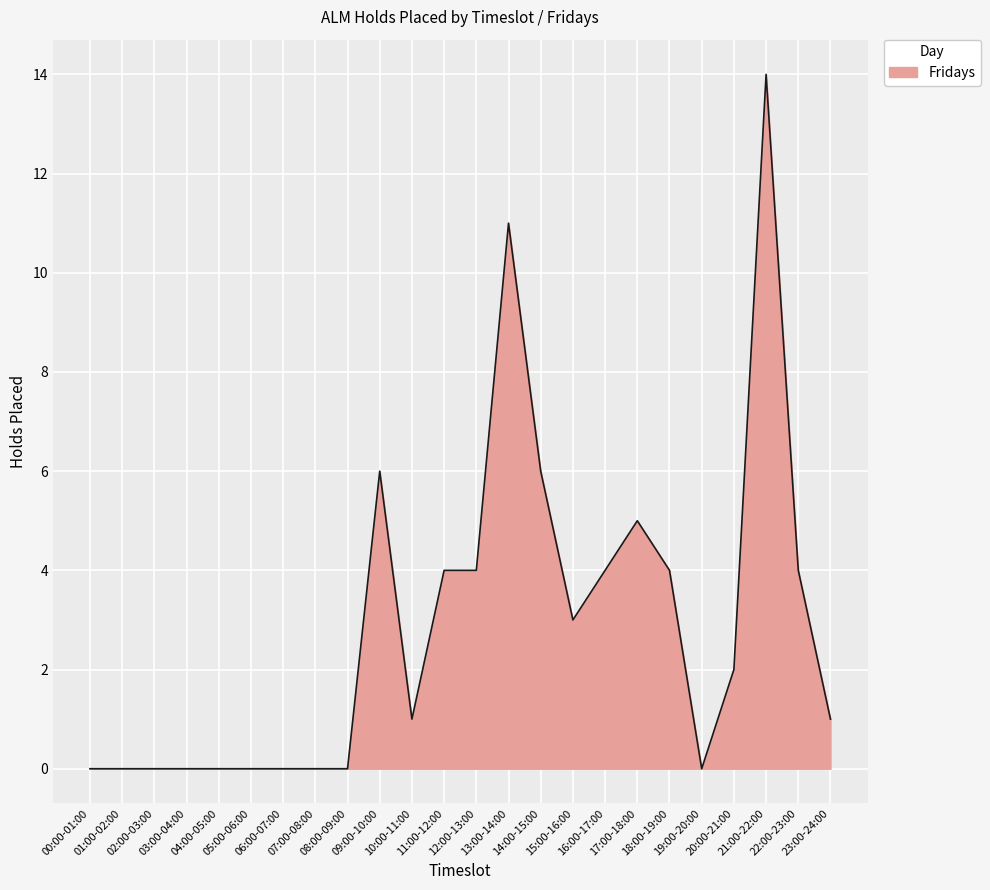

Does the chart display data point markers on the line(s)?

No